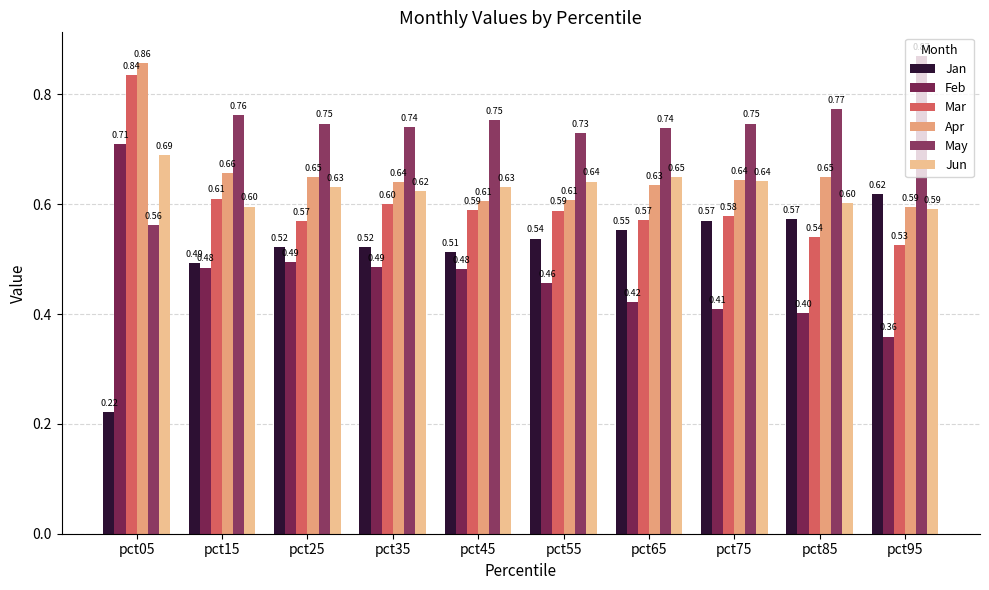

What are all the series names shown in the legend?

Jan, Feb, Mar, Apr, May, Jun